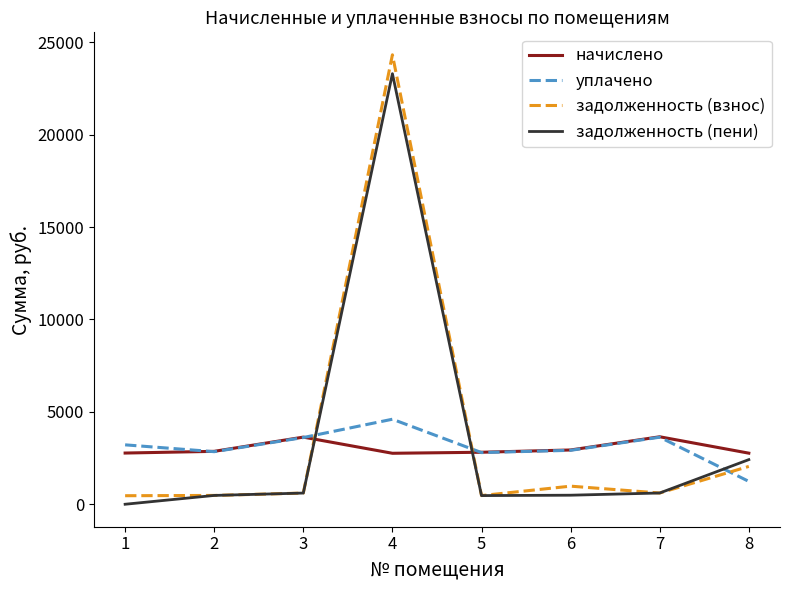

Count the number of data series in this chart.

4